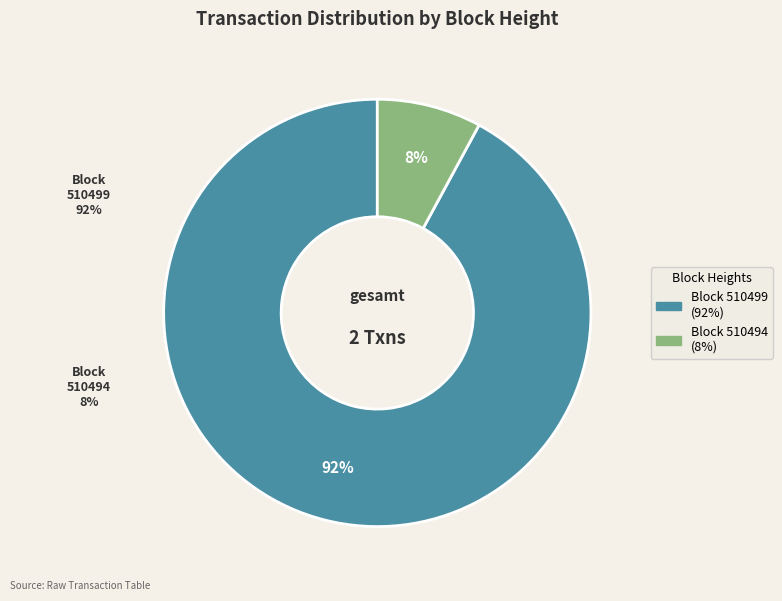

Is there a majority slice in this chart?

Yes